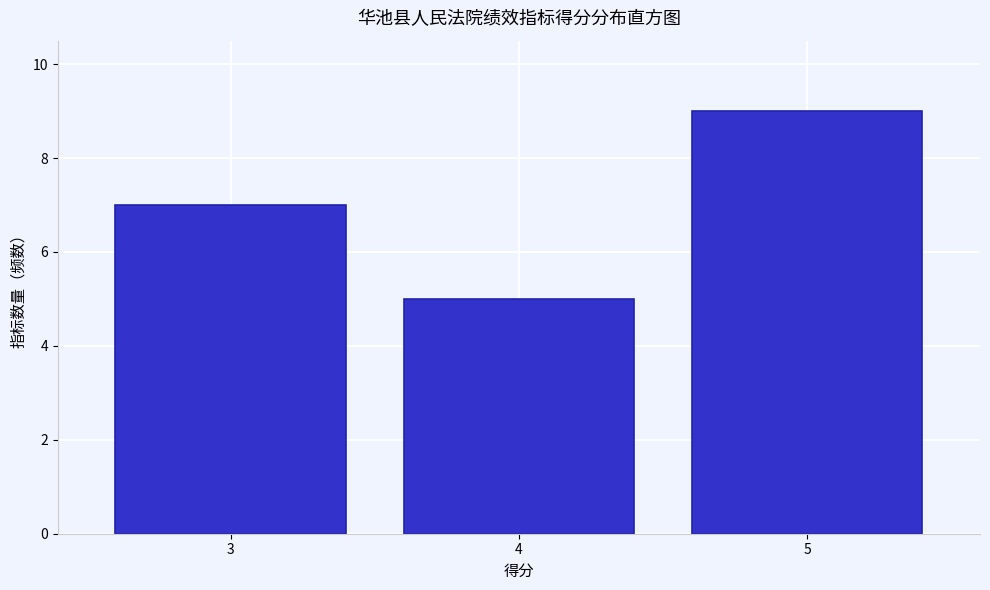

Reading left to right, transcribe all the data shown in this chart.

3=7	4=5	5=9